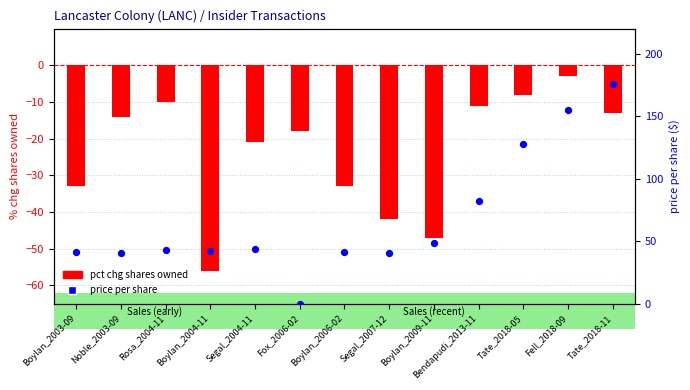

Is the value of pct chg shares owned at Noble_2003-09 greater than the value of transaction price per share at Fox_2006-02?

No